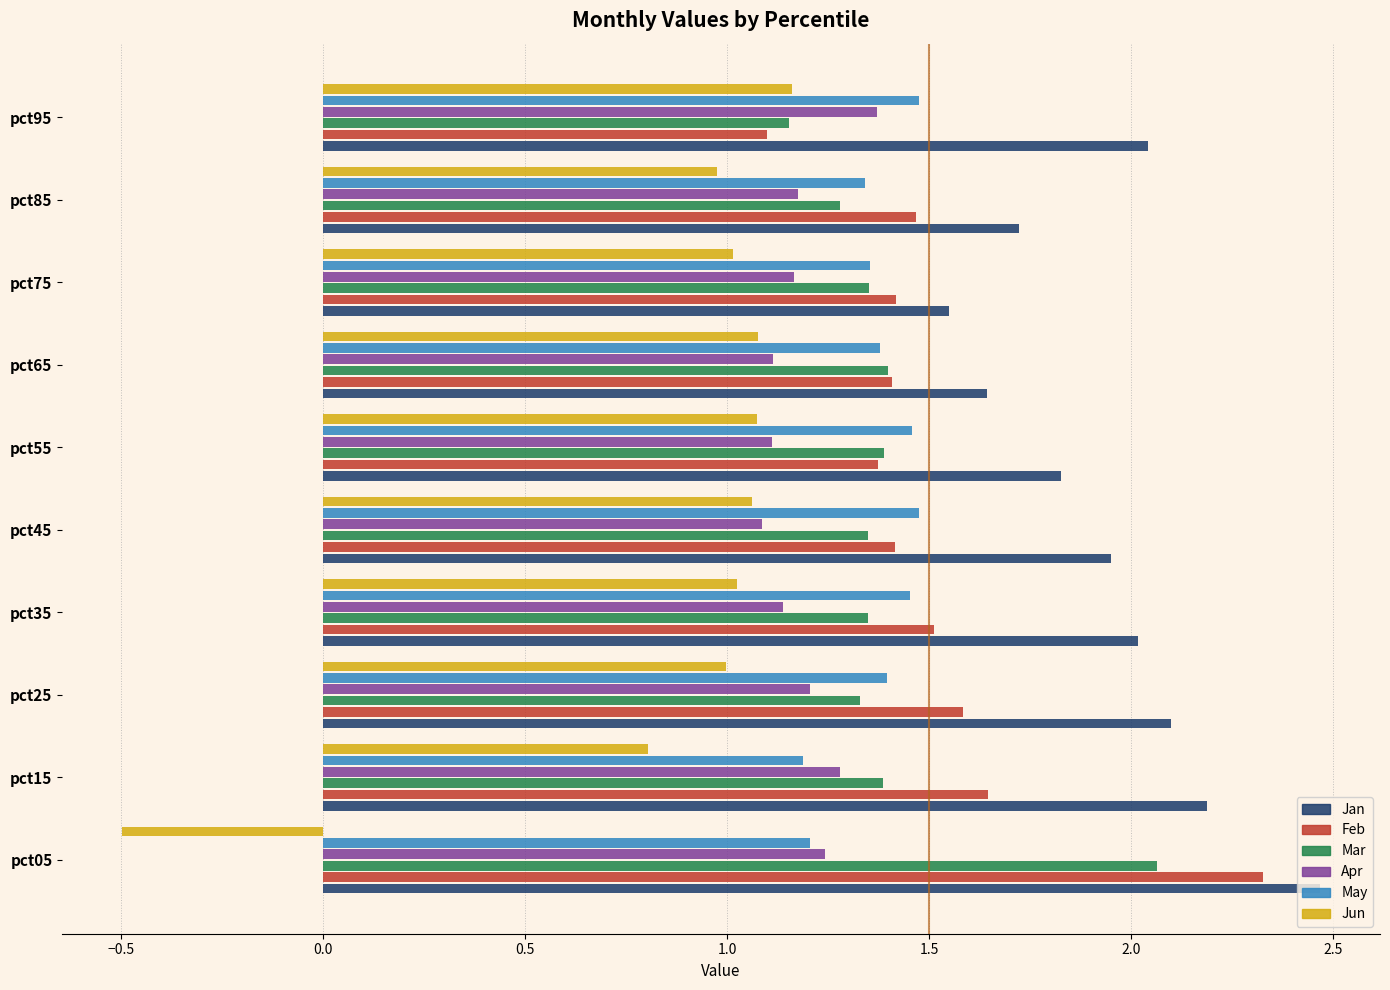

At which category does the chart reach its peak across all series?

pct05